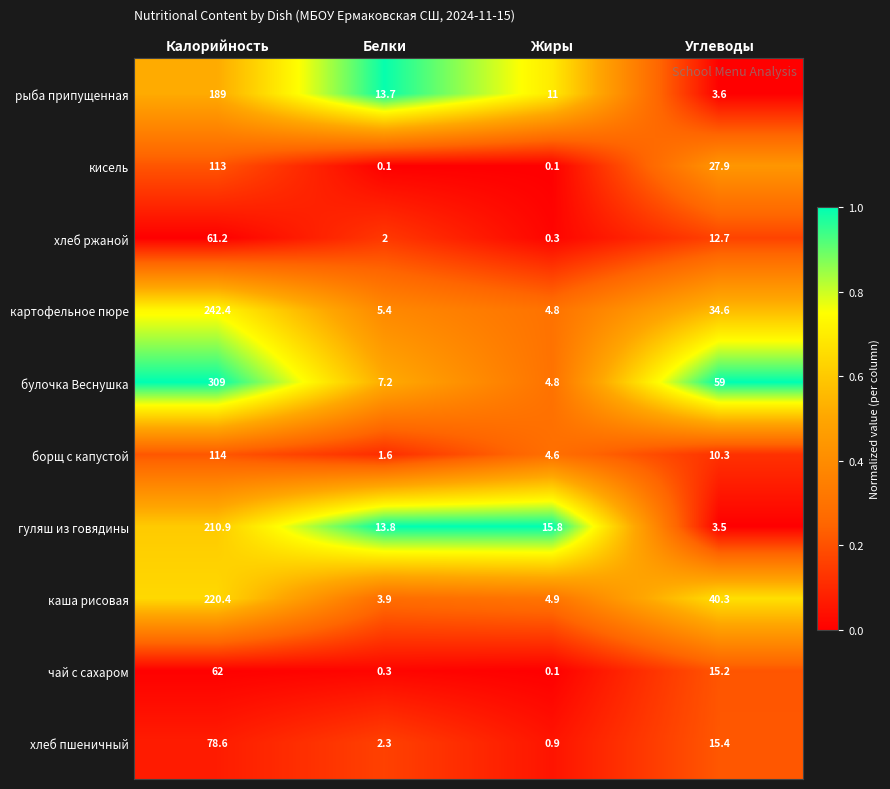

At which category is the sum across all series the highest?

Калорийность